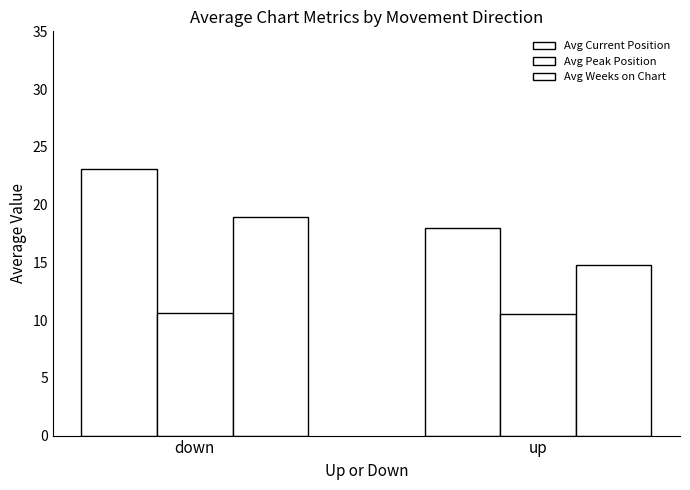

What is the value of the Avg Weeks on Chart bar at the 2nd from the left?

14.8